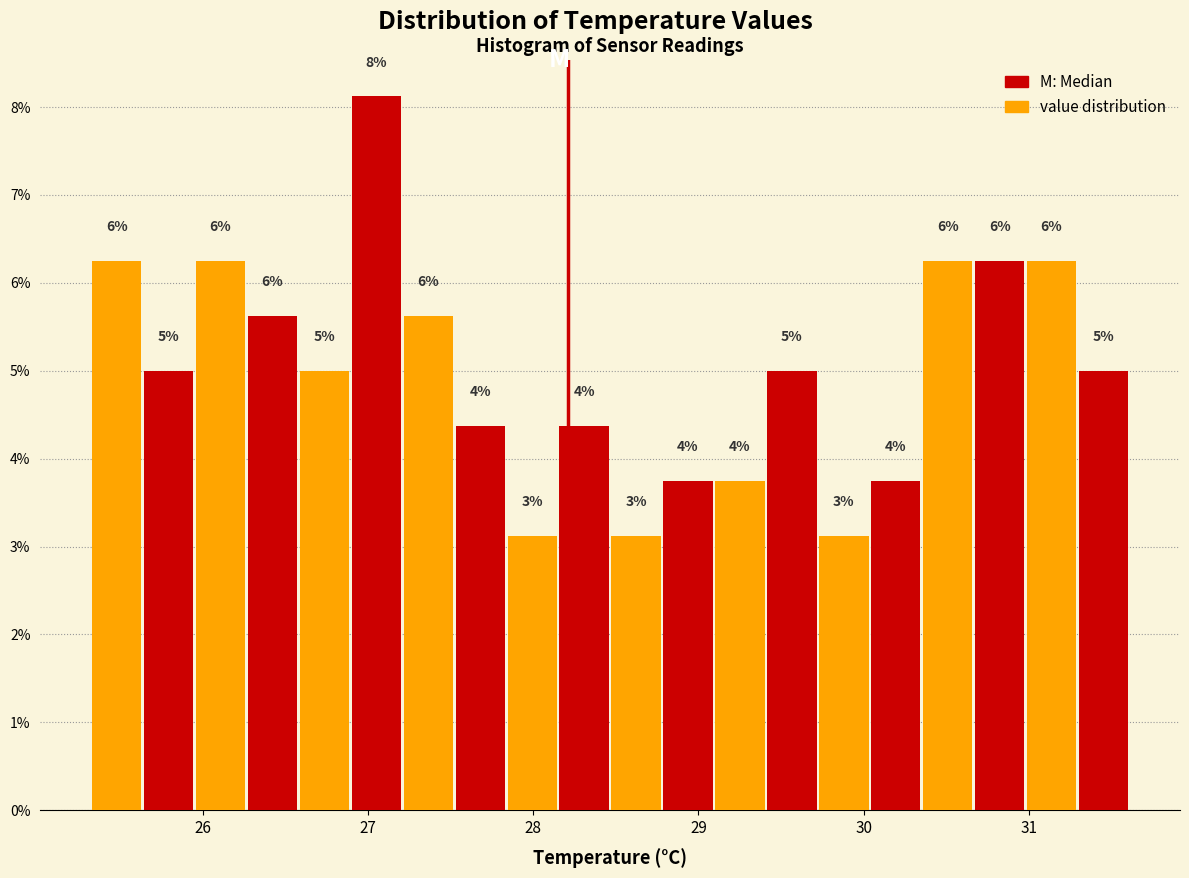

Around what value on the x-axis is the tallest bar? Give the approximate position of its centre, as read against the axis.

27.0